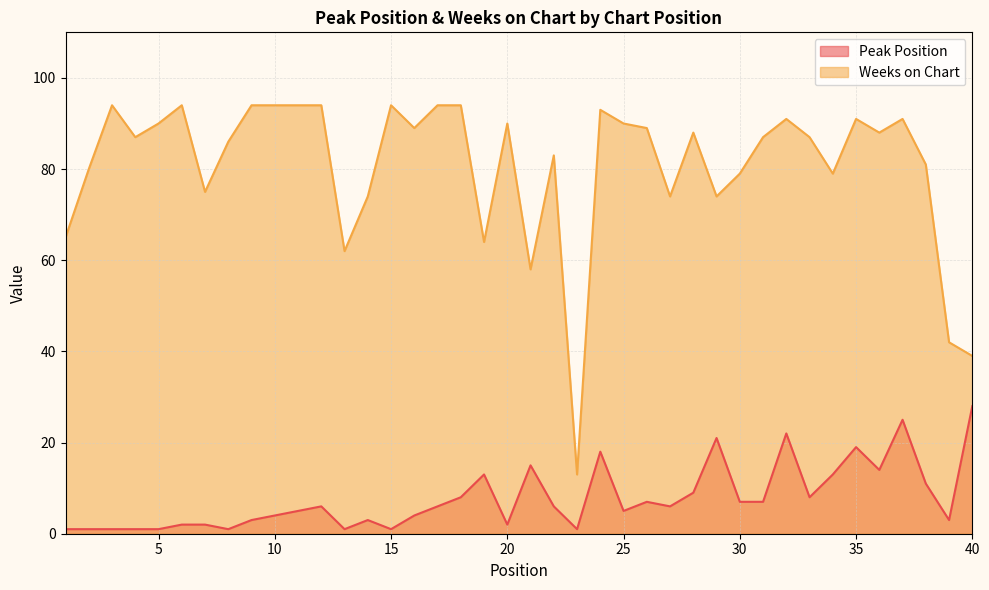

At which category does Peak Position reach its first local peak?

12